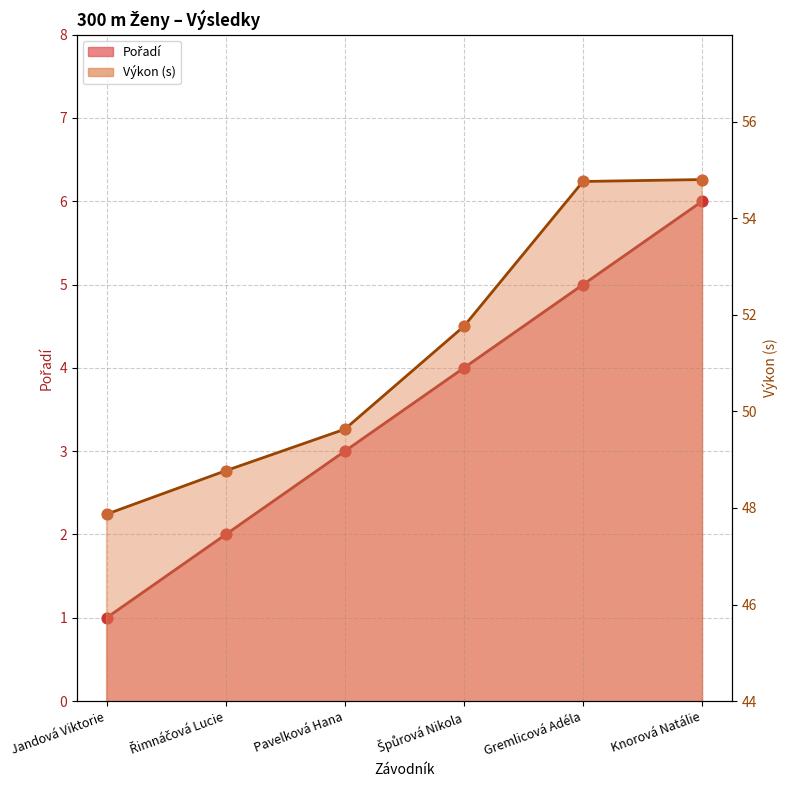

What are all the series names shown in the legend?

Pořadí, Výkon